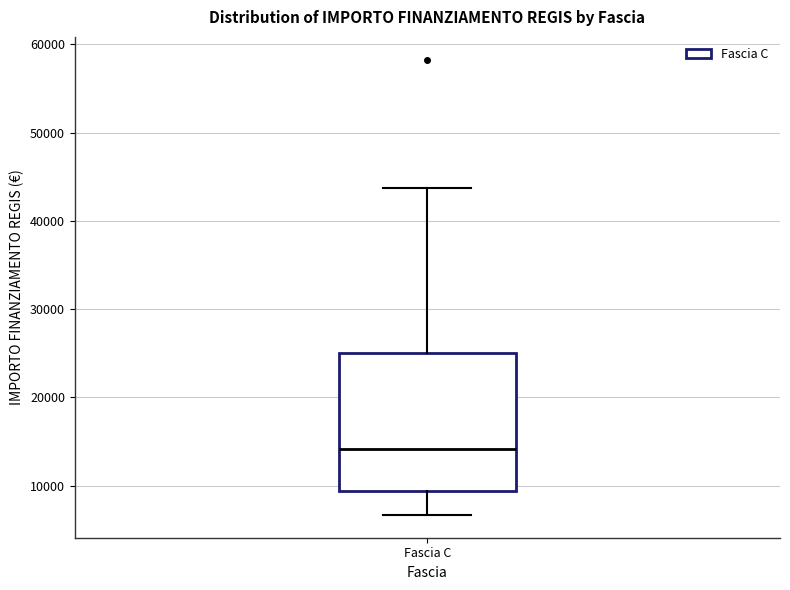

Read this box plot against the y-axis: the position of the median line, the range covered by the box, and the ends of both whiskers. The values are not printed on the chart, so give them approximately, as read against the axis.

median 14000, box 9000 to 25000, whiskers 7000 to 44000